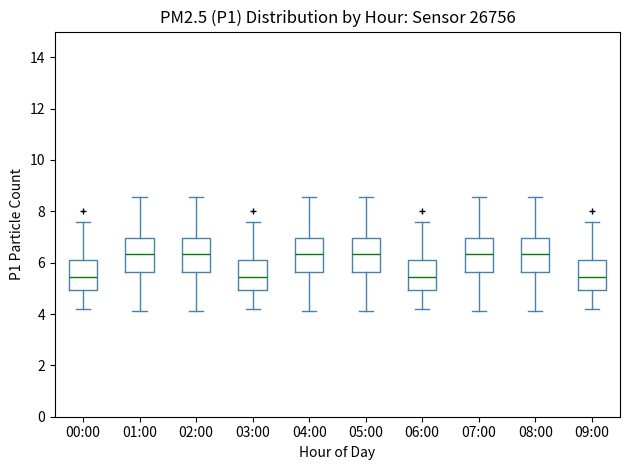

Reading left to right, read every box against the y-axis: the position of its median line, the range the box covers, and the ends of its whiskers. The values are not printed on the chart, so give them approximately, as read against the axis.

00:00: median 5.4, box 5.0 to 6.2, whiskers 4.2 to 7.6
01:00: median 6.4, box 5.6 to 7.0, whiskers 4.2 to 8.6
02:00: median 6.4, box 5.6 to 7.0, whiskers 4.2 to 8.6
03:00: median 5.4, box 5.0 to 6.2, whiskers 4.2 to 7.6
04:00: median 6.4, box 5.6 to 7.0, whiskers 4.2 to 8.6
05:00: median 6.4, box 5.6 to 7.0, whiskers 4.2 to 8.6
06:00: median 5.4, box 5.0 to 6.2, whiskers 4.2 to 7.6
07:00: median 6.4, box 5.6 to 7.0, whiskers 4.2 to 8.6
08:00: median 6.4, box 5.6 to 7.0, whiskers 4.2 to 8.6
09:00: median 5.4, box 5.0 to 6.2, whiskers 4.2 to 7.6